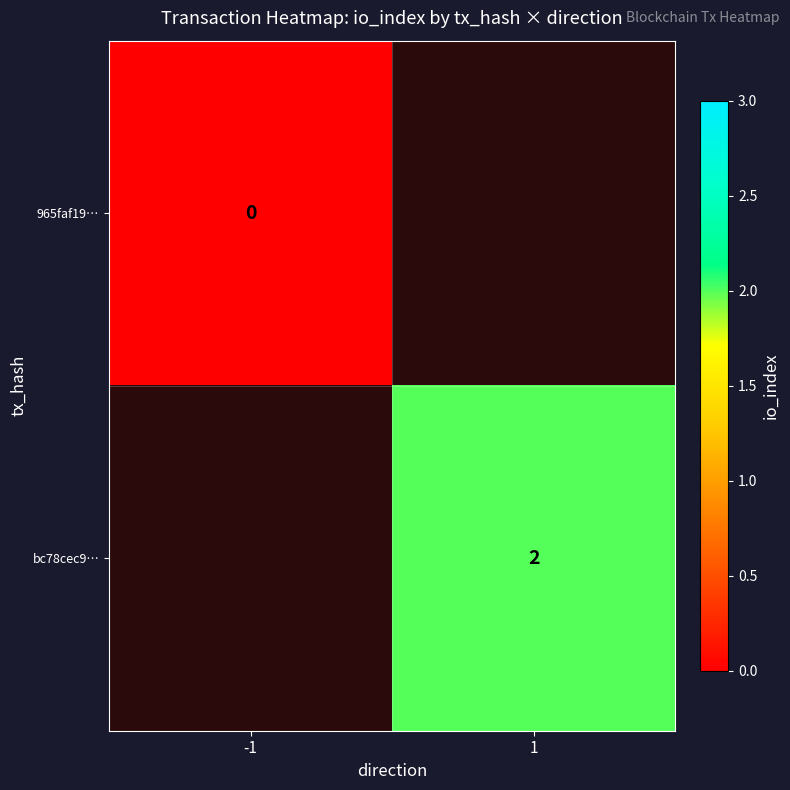

Is it true that bc78cec9… equals 4 at 1?

False